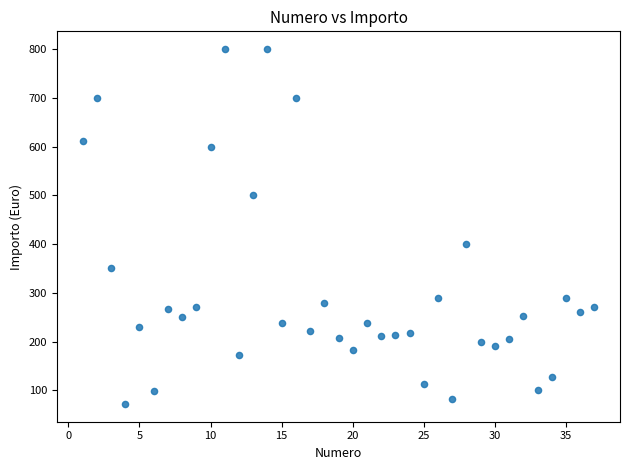

What Y value in the scatter plot is closest to 436?

400.0